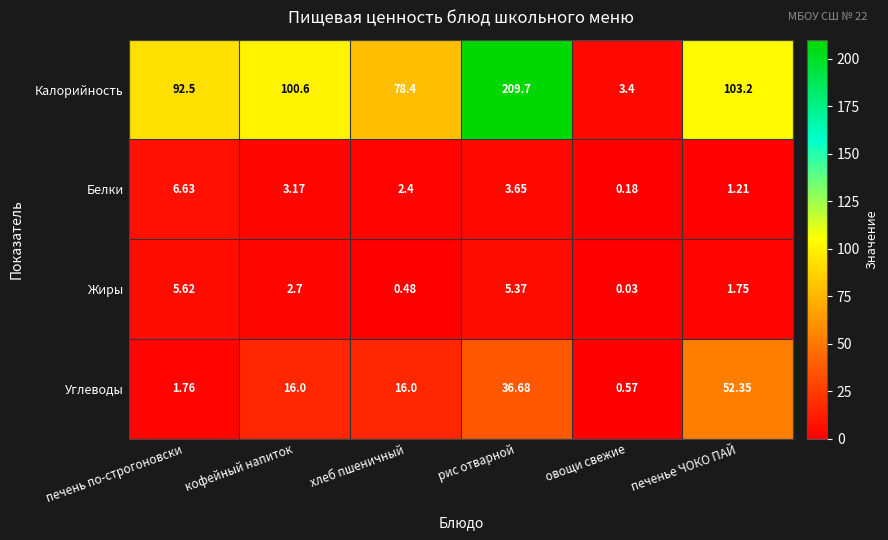

At which label is Калорийность closest to 106?

печенье ЧОКО ПАЙ